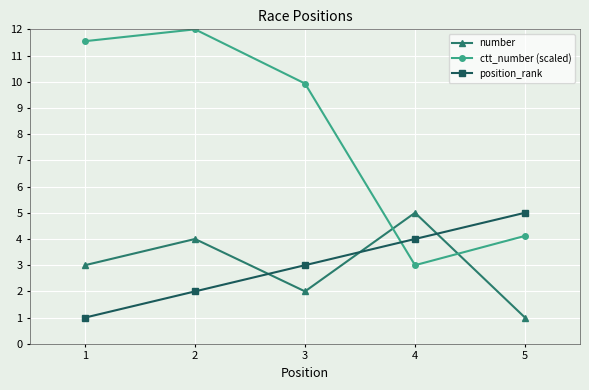

Does the chart have visible grid lines?

Yes